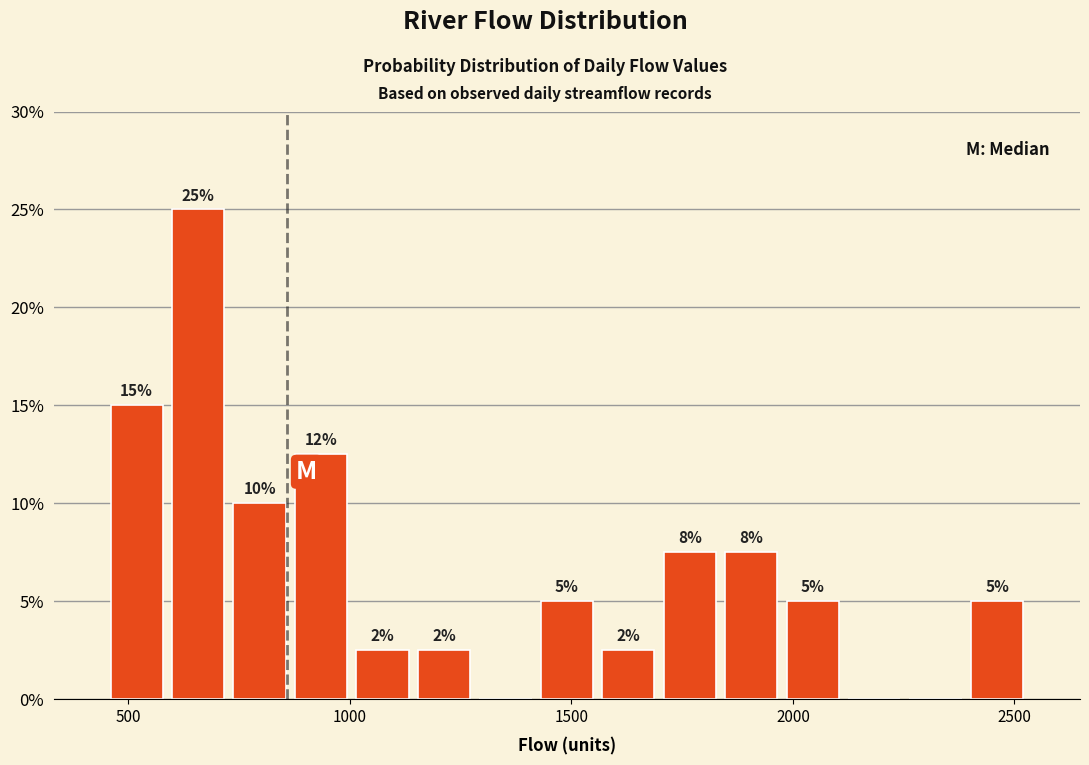

Read against the x-axis, roughly where is the centre of the tallest bar?

650